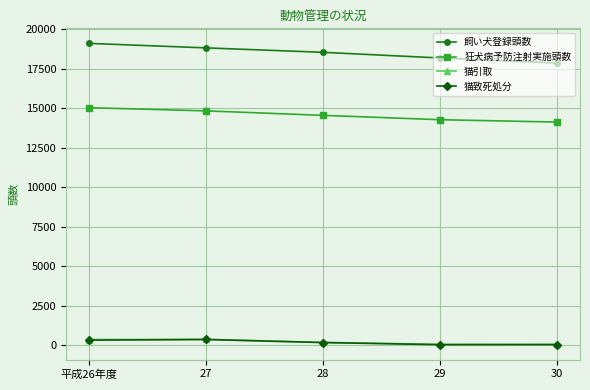

Which series has the widest spread of values?

飼い犬登録頭数